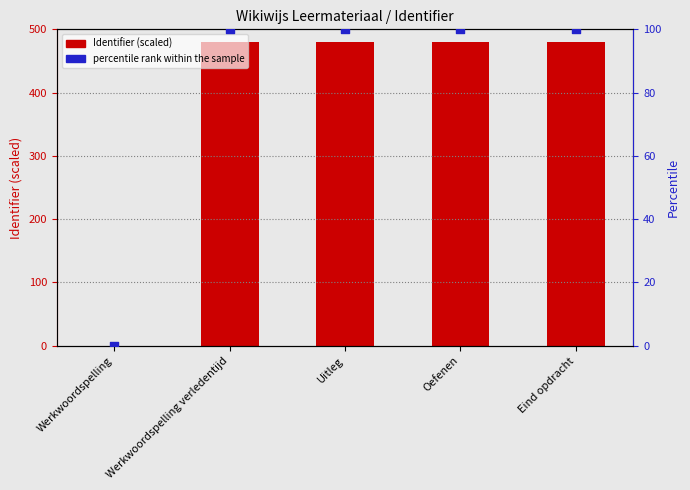

At how many categories does at least one series exceed 455?

4